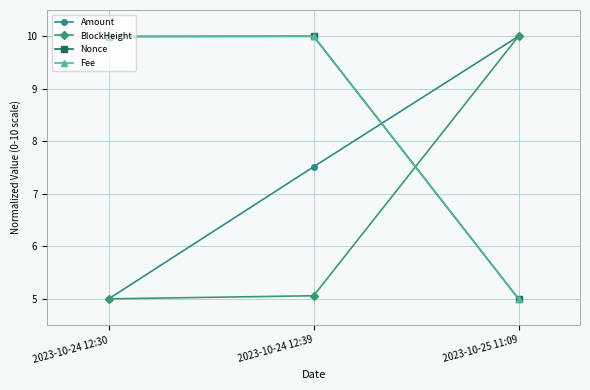

What is the label of the 2nd point from the left?

2023-10-24 12:39